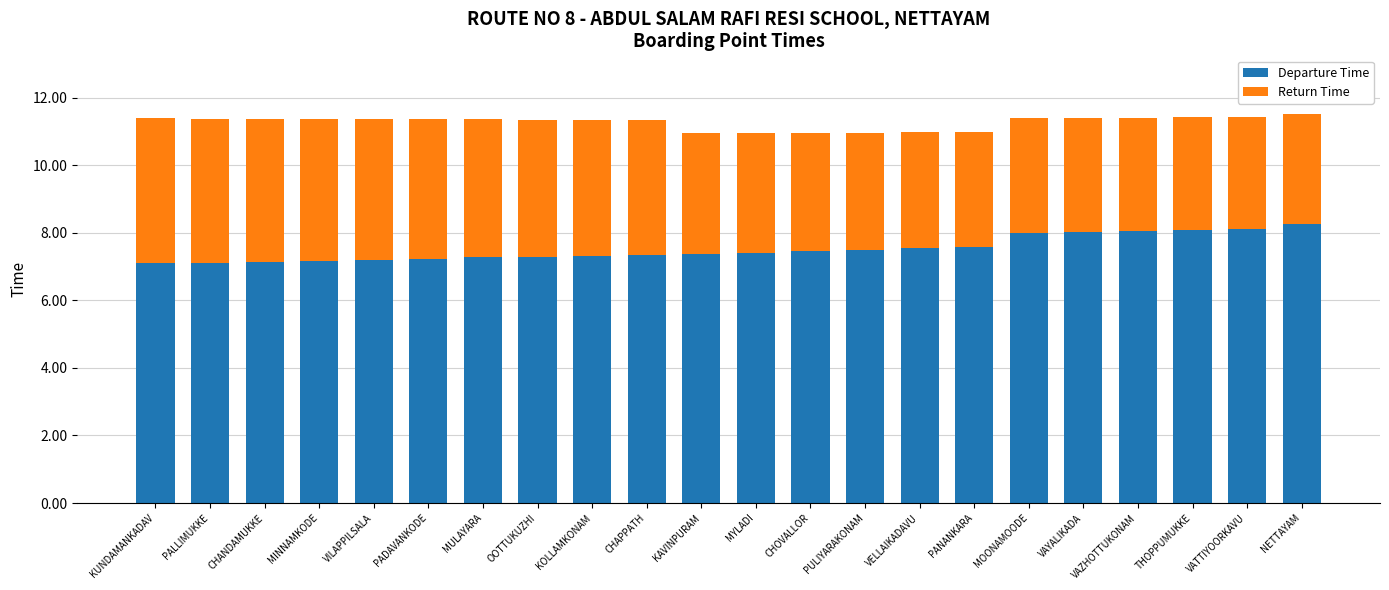

What is the total value across all series at PADAVANKODE?

11.4